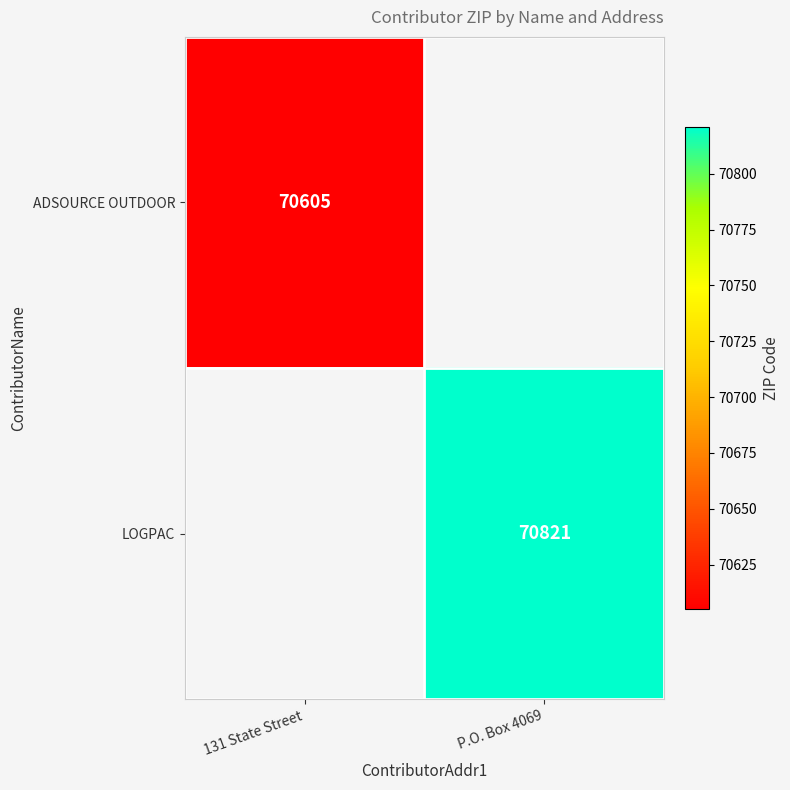

True or false: ADSOURCE OUTDOOR has a value of 20870 at 131 State Street.

False